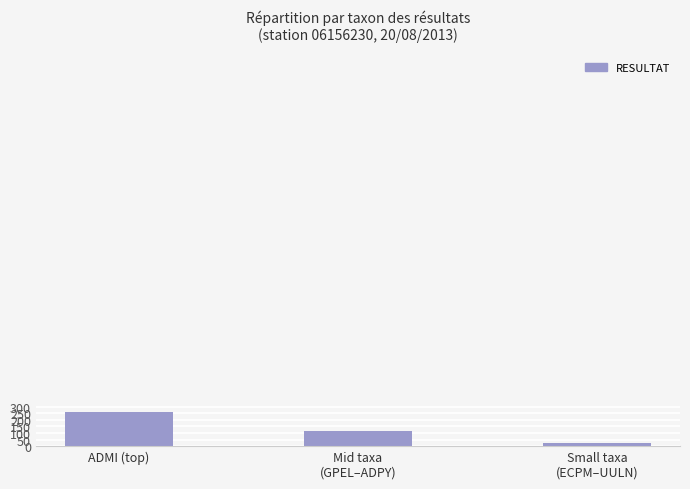

Rank the categories by value from highest to lowest.

ADMI (top), Mid taxa
(GPEL–ADPY), Small taxa
(ECPM–UULN)